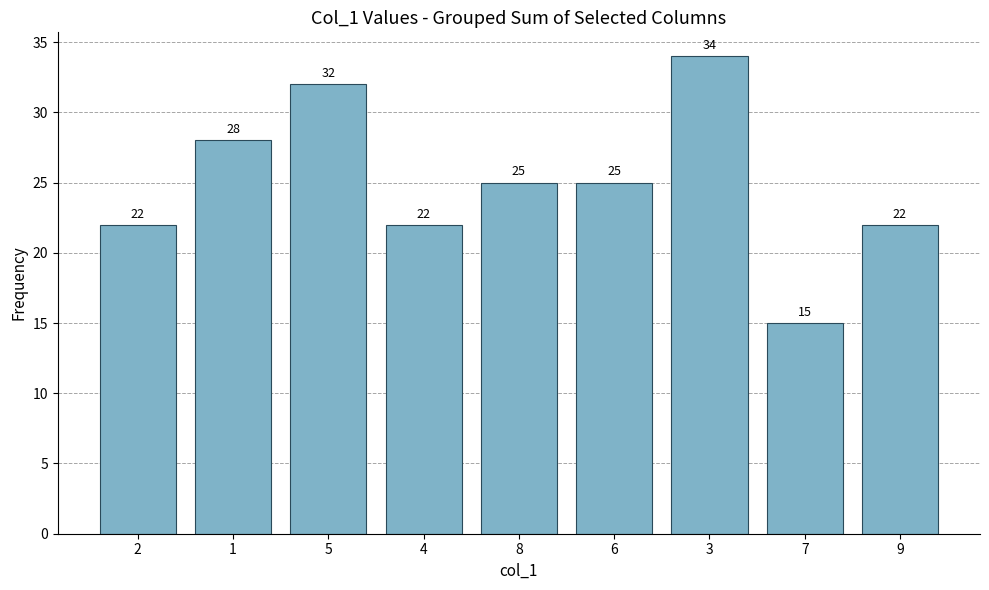

Are the bars grouped side by side (vs. stacked)?

No